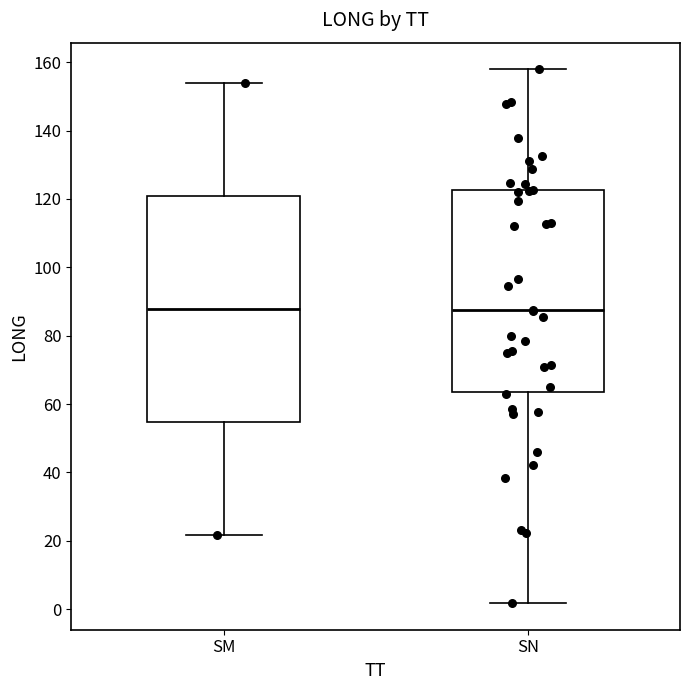

Reading left to right, read every box against the y-axis: the position of its median line, the range the box covers, and the ends of its whiskers. The values are not printed on the chart, so give them approximately, as read against the axis.

SM: median 88, box 54 to 120, whiskers 22 to 154
SN: median 88, box 64 to 122, whiskers 2 to 158